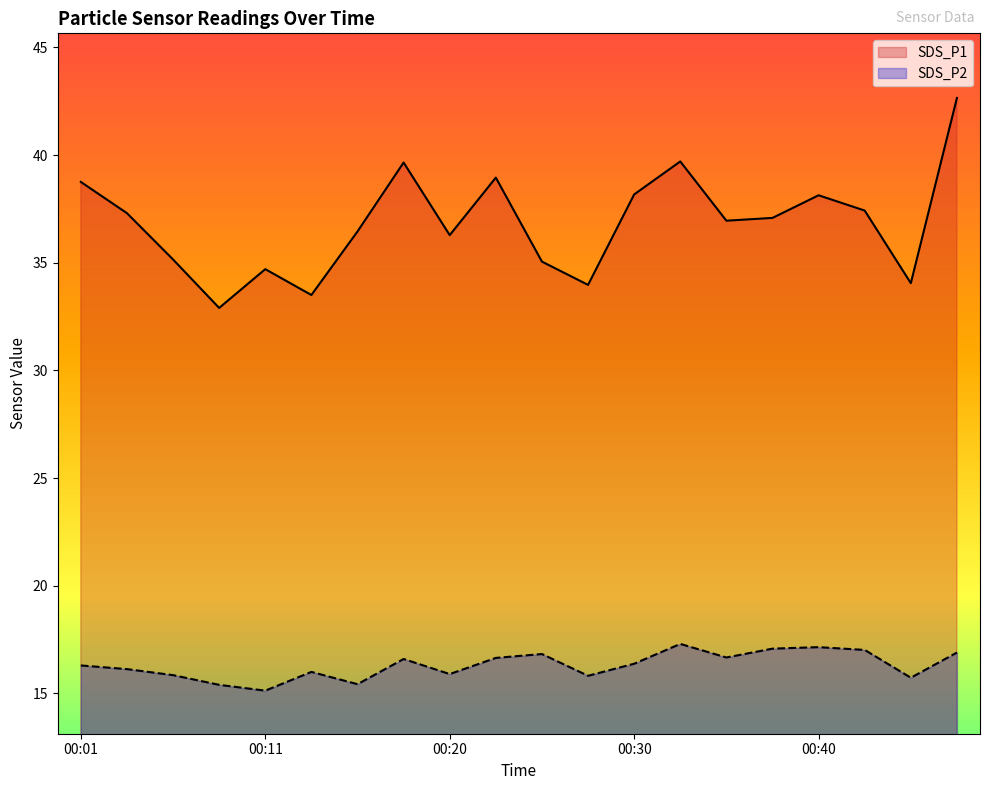

Rank the series by their maximum value, from highest to lowest.

SDS_P1, SDS_P2